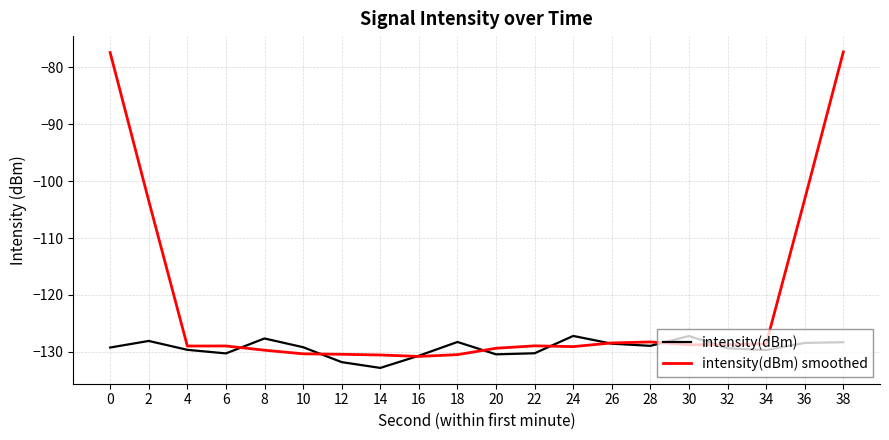

Is the value of intensity(dBm) at 6 greater than the value of intensity(dBm) smoothed at 22?

No